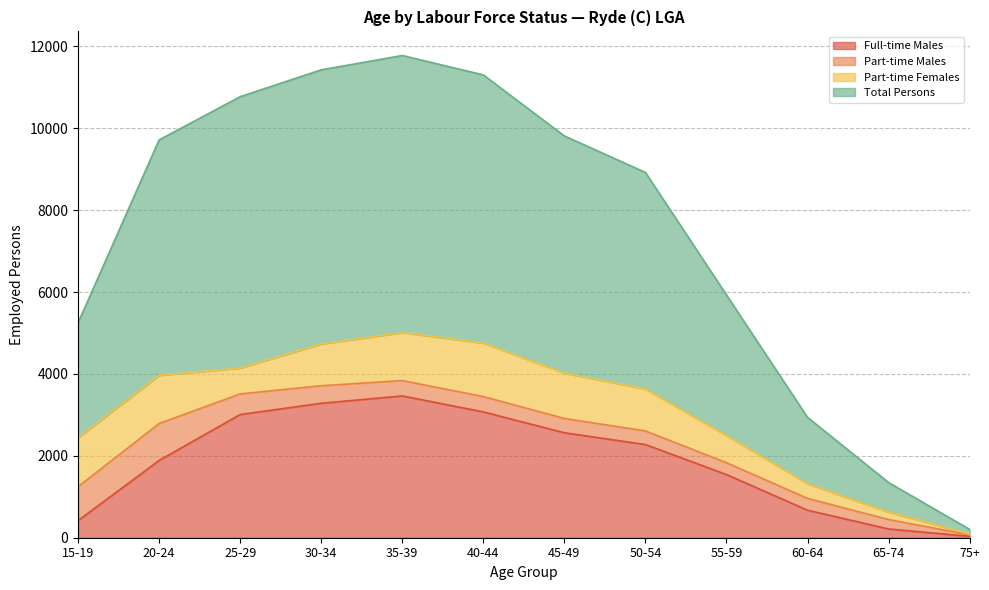

What is the sum of all Full-time Males values?

22434